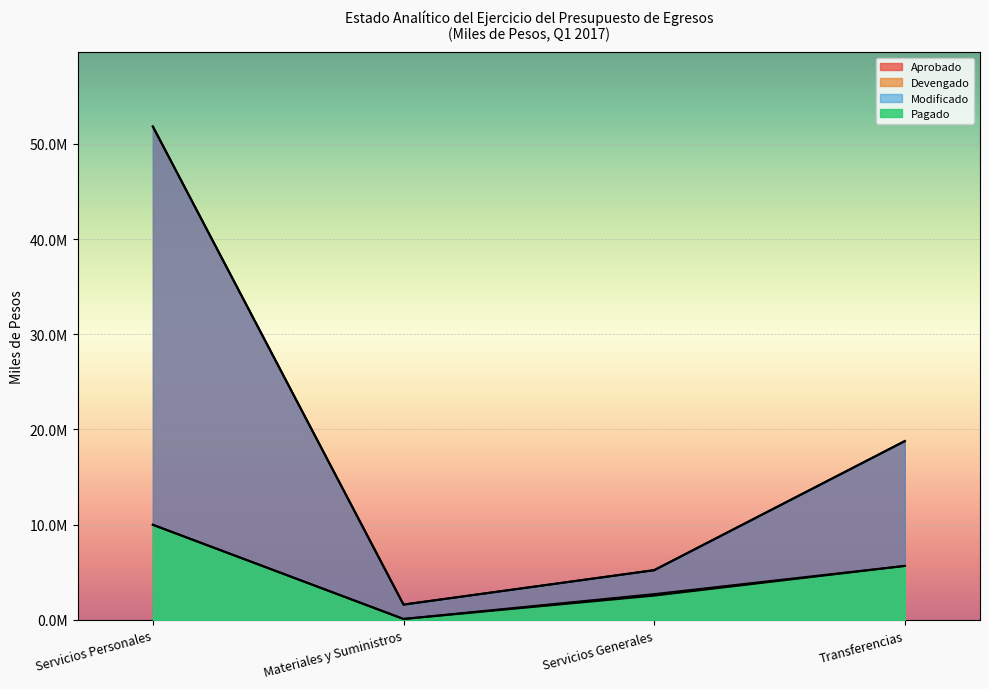

What is the greatest value displayed?

51824112.9